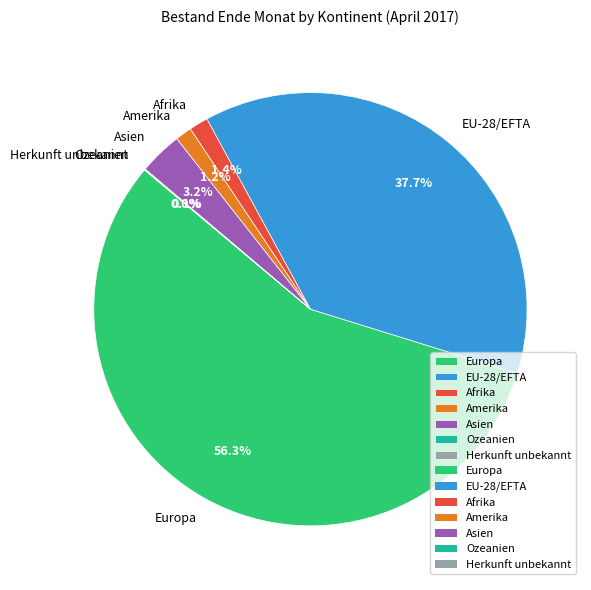

To the nearest percent, what is the difference between the Europa and EU-28/EFTA slice percentages?

19%